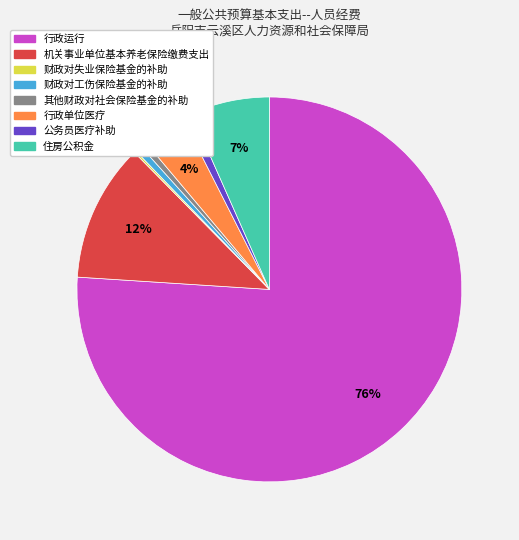

Is the sum of 其他财政对社会保险基金的补助 and 机关事业单位基本养老保险缴费支出 greater than half?

No